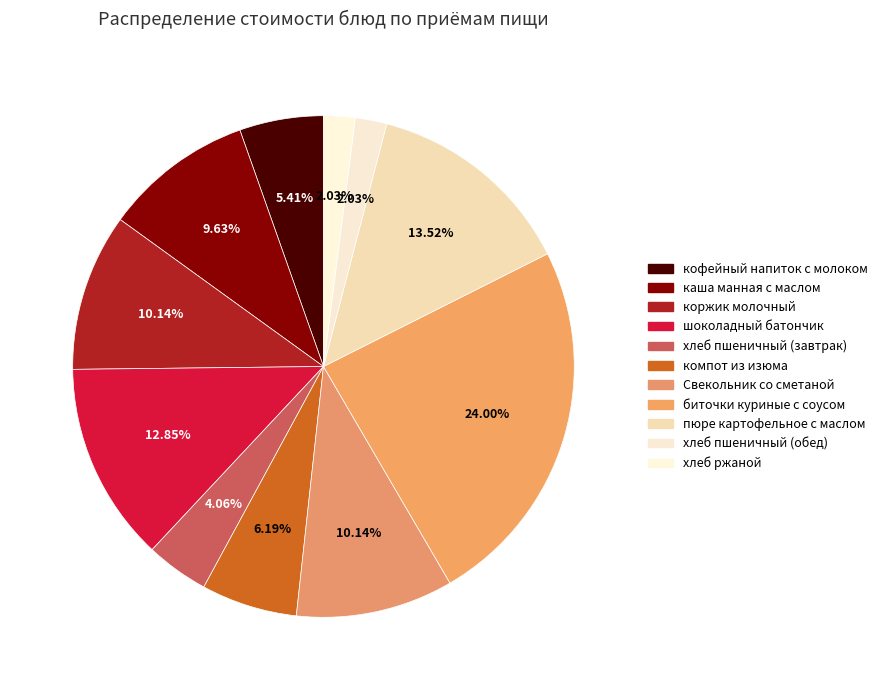

What portion of the pie excludes хлеб пшеничный (обед)?

98.0%